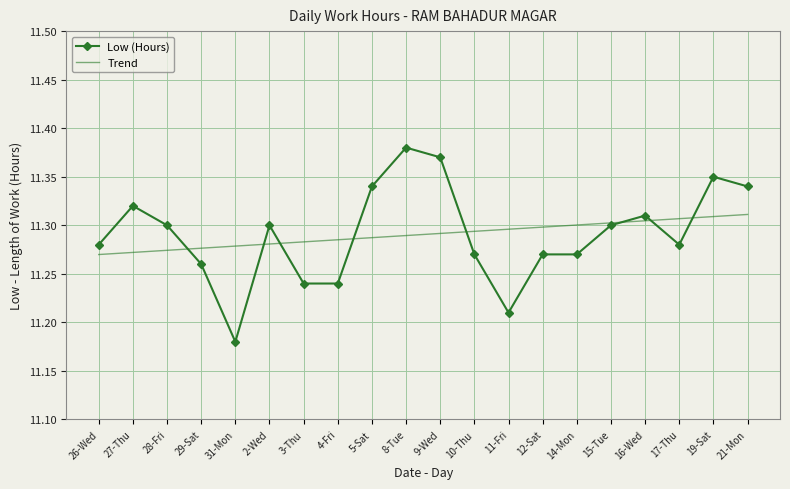

What are all the series names shown in the legend?

Low (Hours), Trend